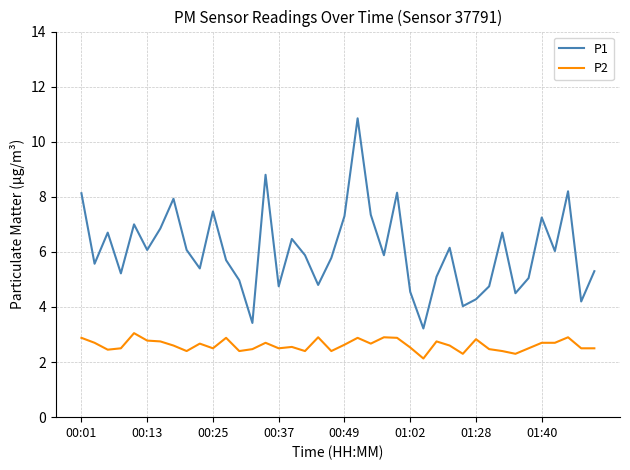

Rank the series by their maximum value, from lowest to highest.

P2, P1